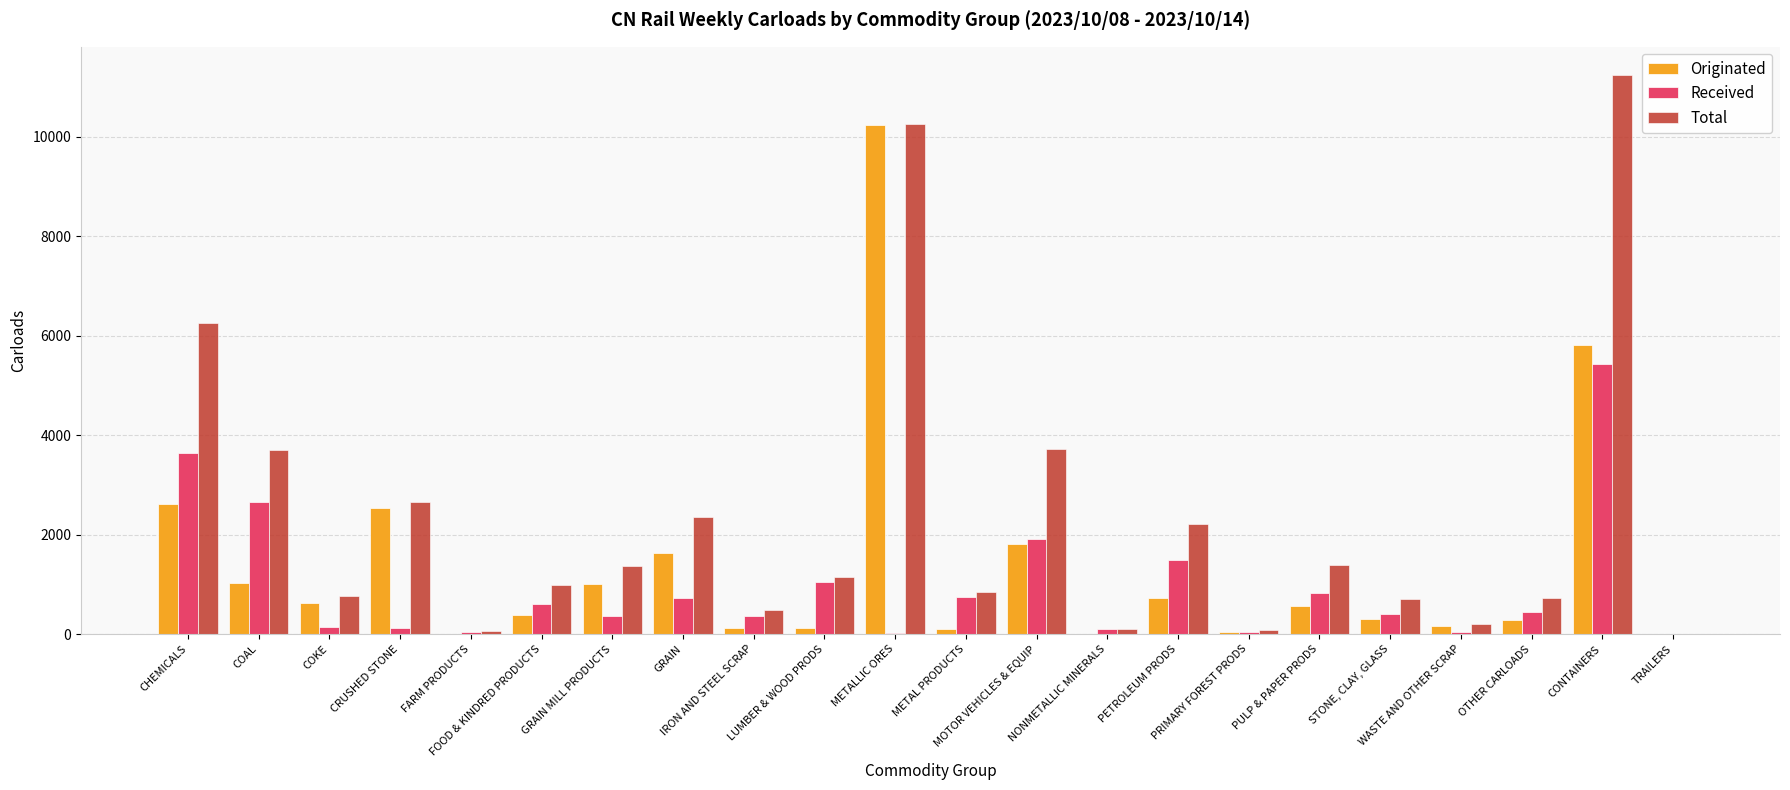

What is the greatest value displayed?

11243